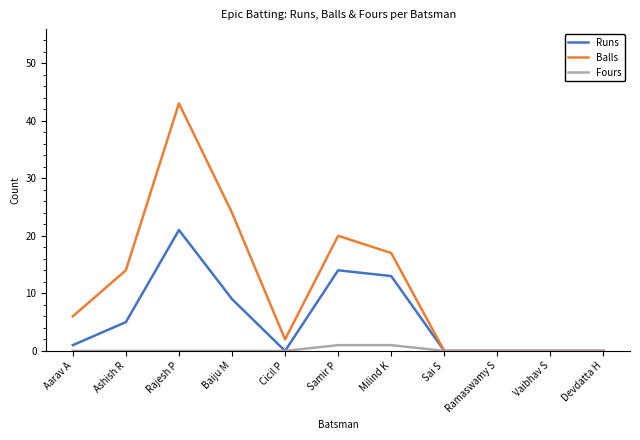

At which category is the sum across all series the highest?

Rajesh P